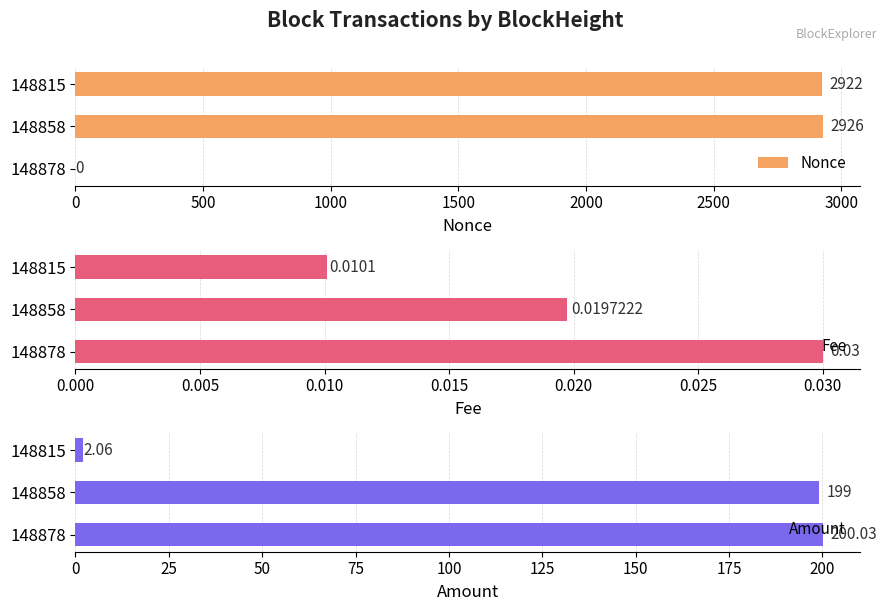

What is the maximum value shown in the chart?

2926.0